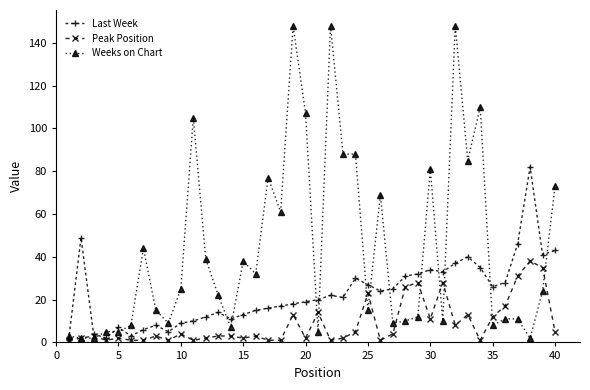

What is the maximum value for Last Week?

82